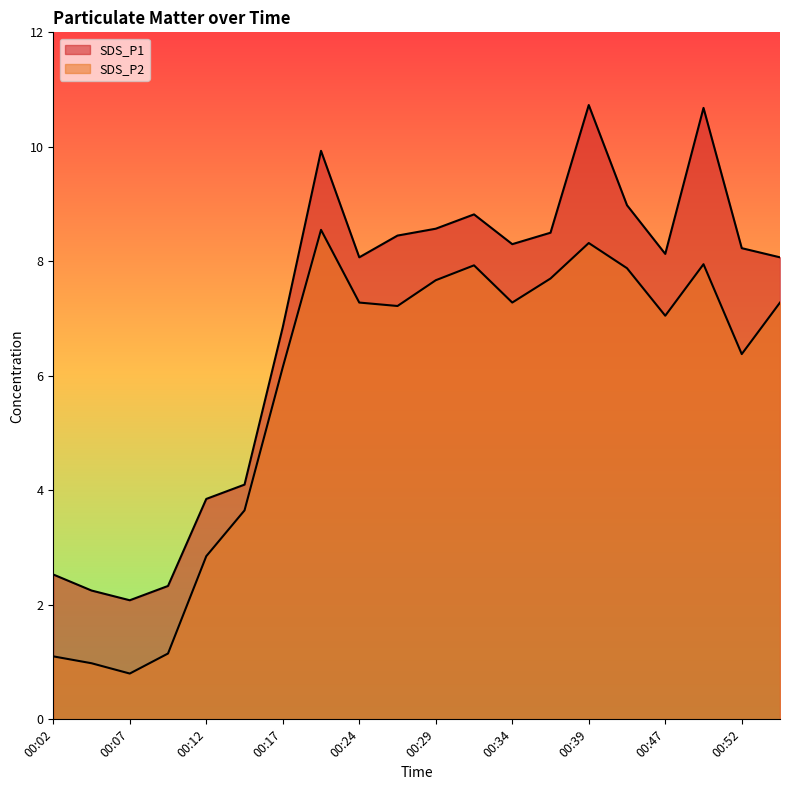

What is the highest value of the SDS_P1 series?

10.7